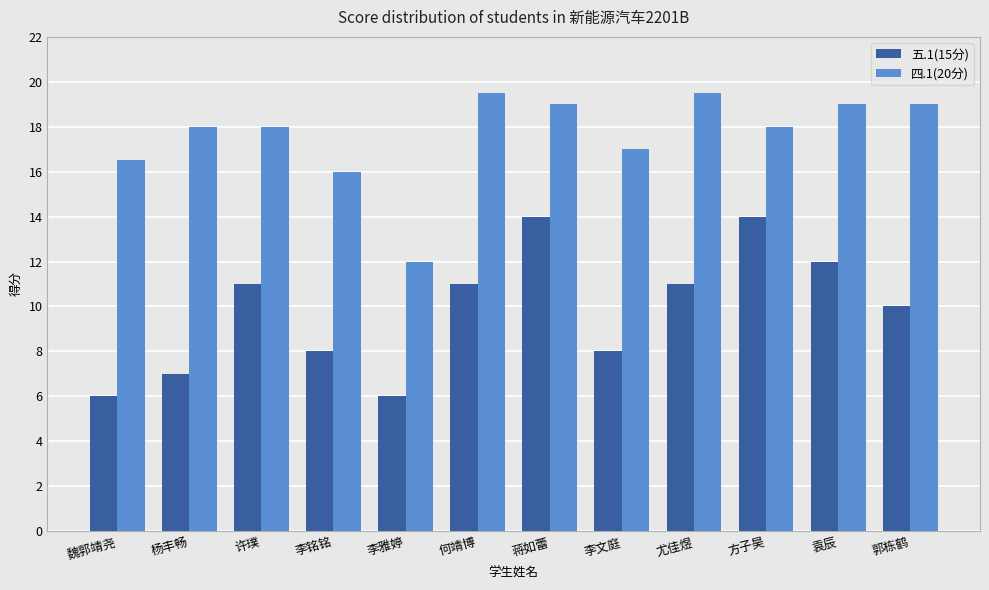

How many values in the 五.1(15分) series are below 11?

6